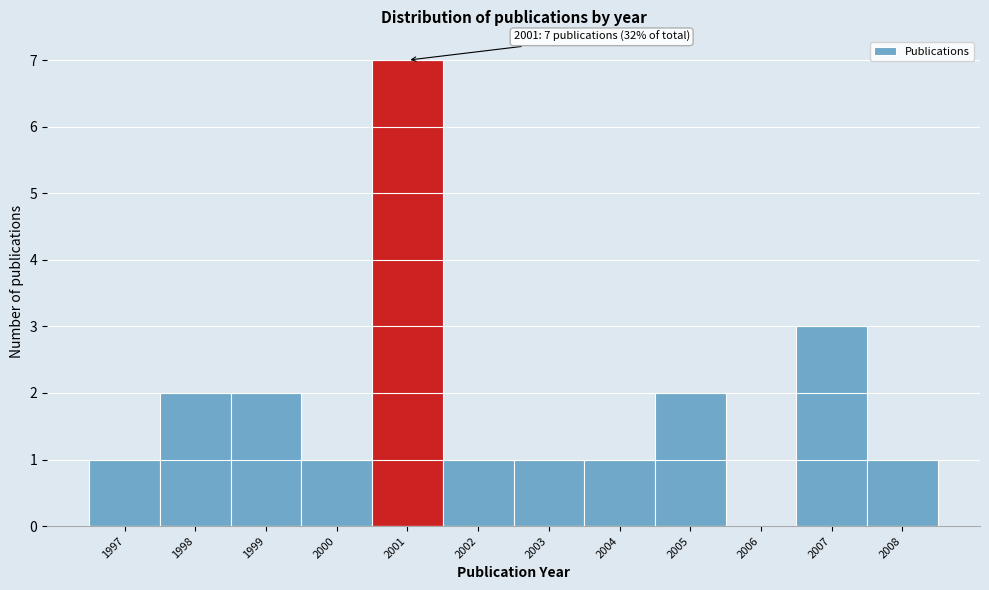

Reading left to right, what are all the values shown in this chart?

1997=1	1998=2	1999=2	2000=1	2001=7	2002=1	2003=1	2004=1	2005=2	2006=0	2007=3	2008=1